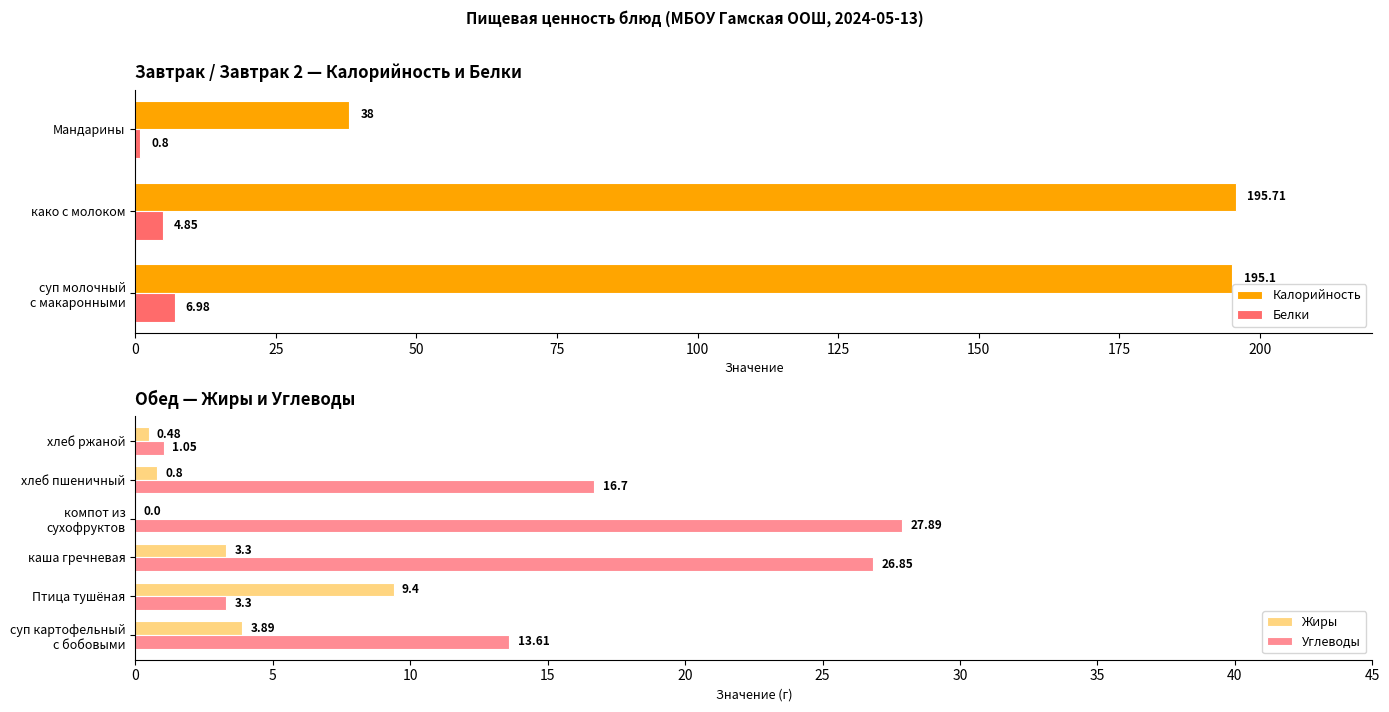

Where is Белки nearest to the value 3?

како с молоком